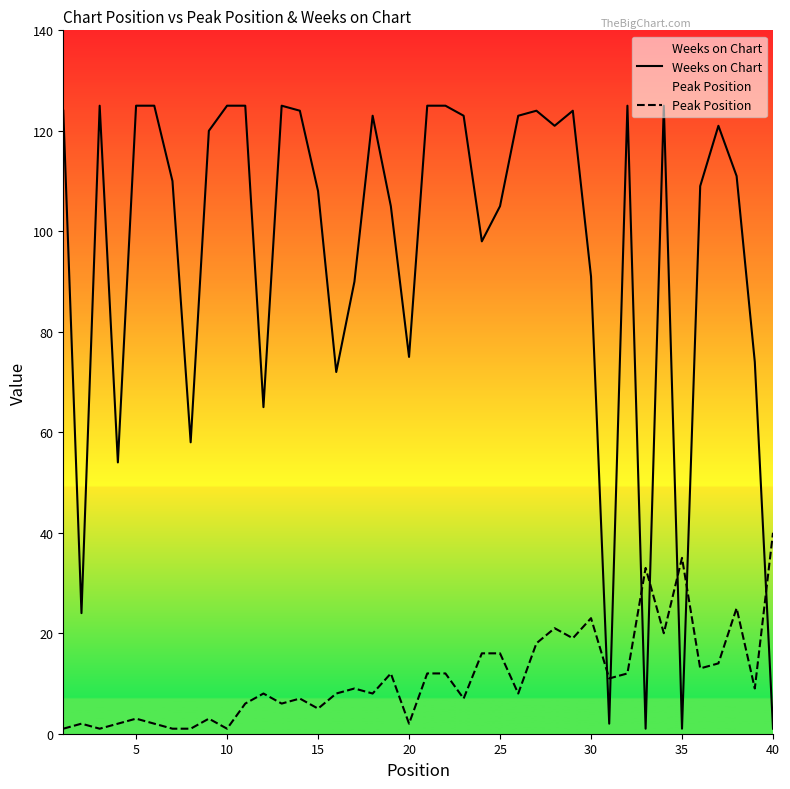

What is the greatest value displayed?

125